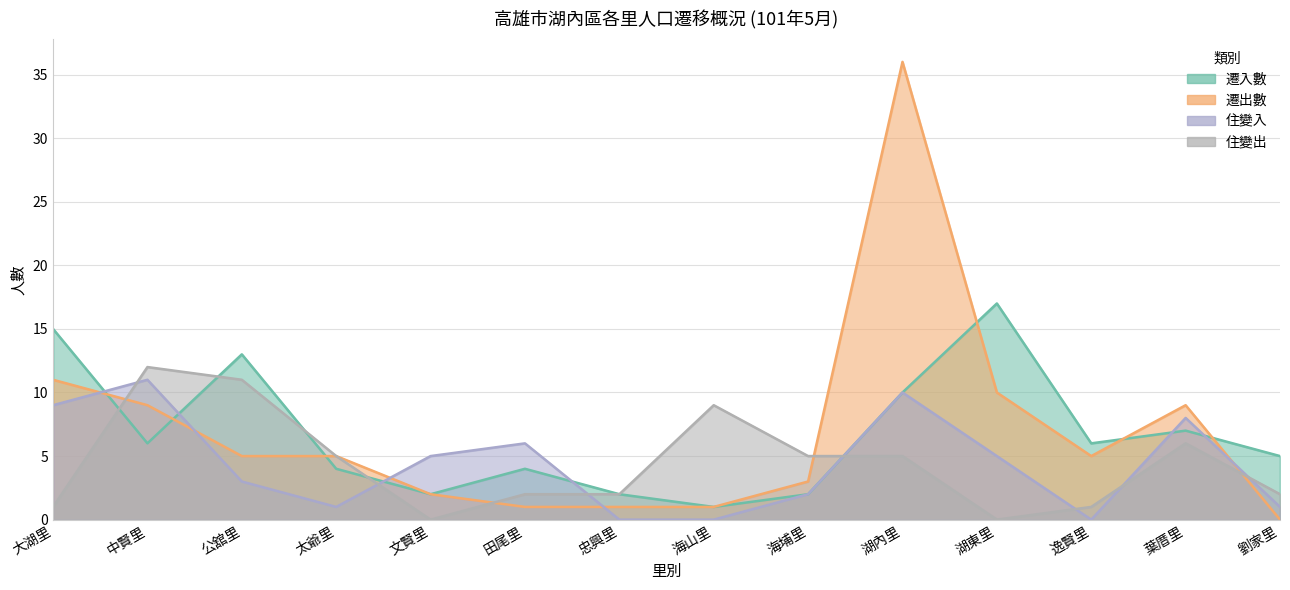

Which series has the largest total across all categories?

遷出數